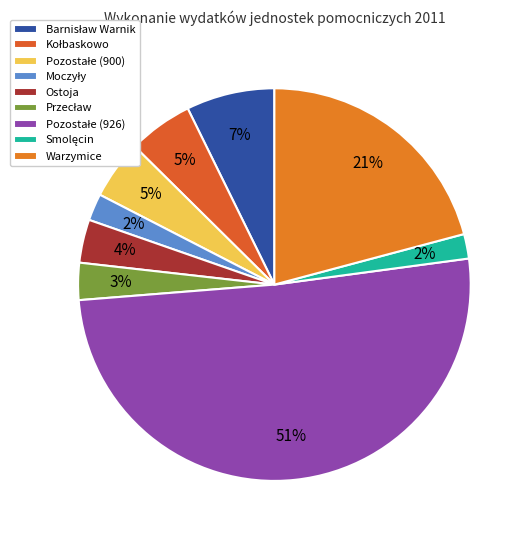

Combined, do Moczyły and Barnisław Warnik account for over 50%?

No